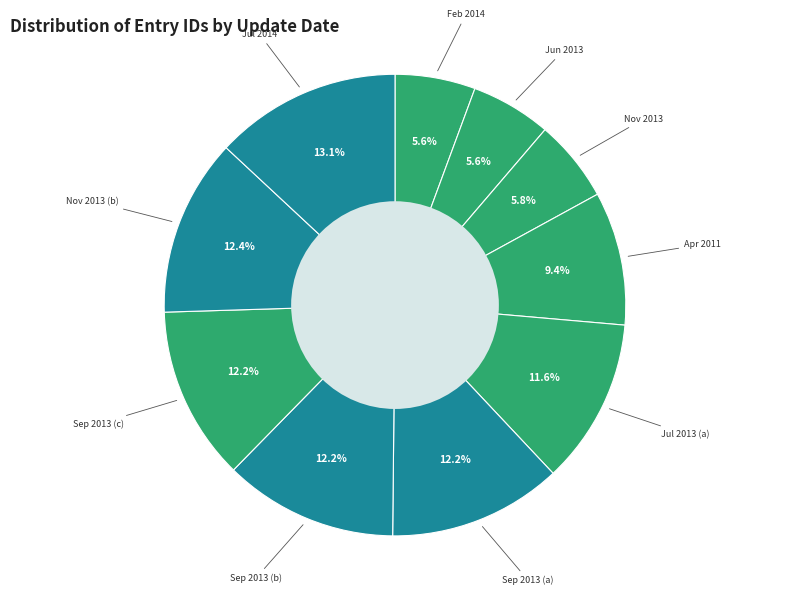

Which slice is the smallest?

2014-02-07